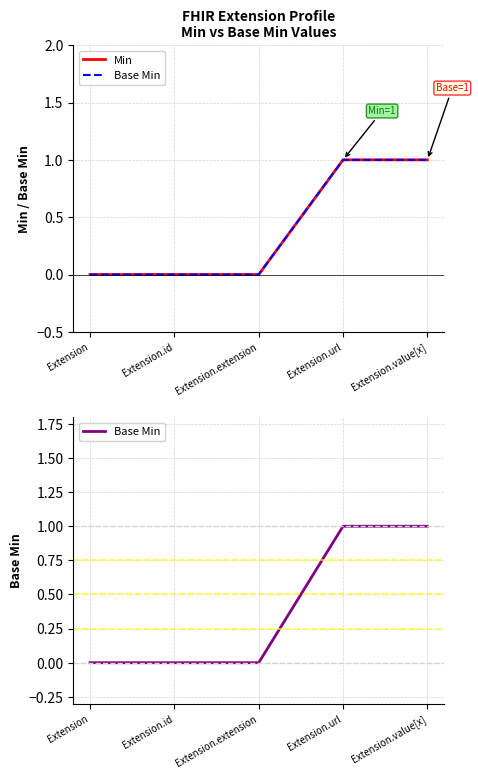

Reading left to right, extract all data points from this chart.

Min: 0	0	0	1	1
Base Min: 0	0	0	1	1